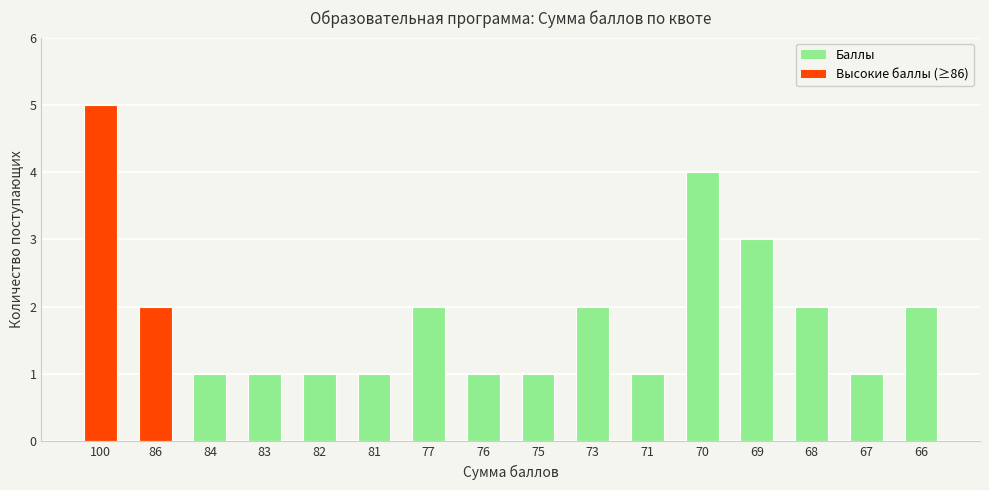

At which label does Баллы first exceed 2?

100